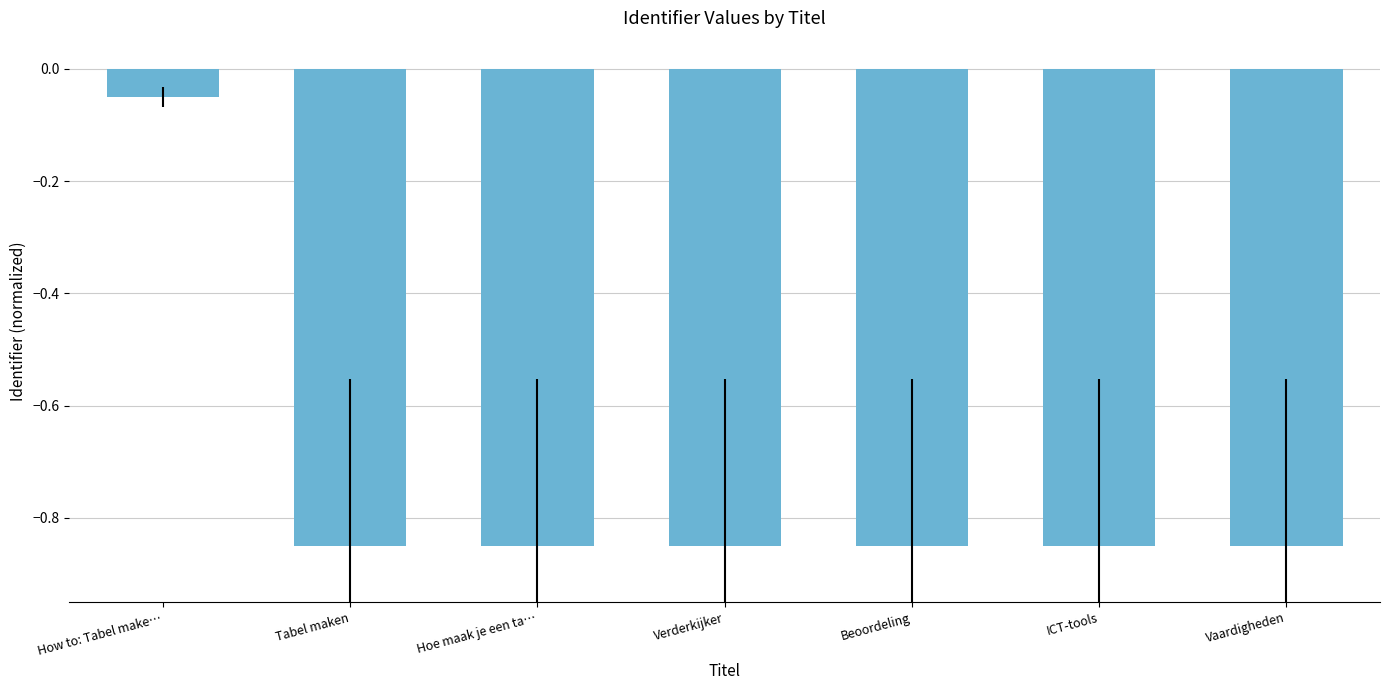

What position from the left is ICT-tools?

6